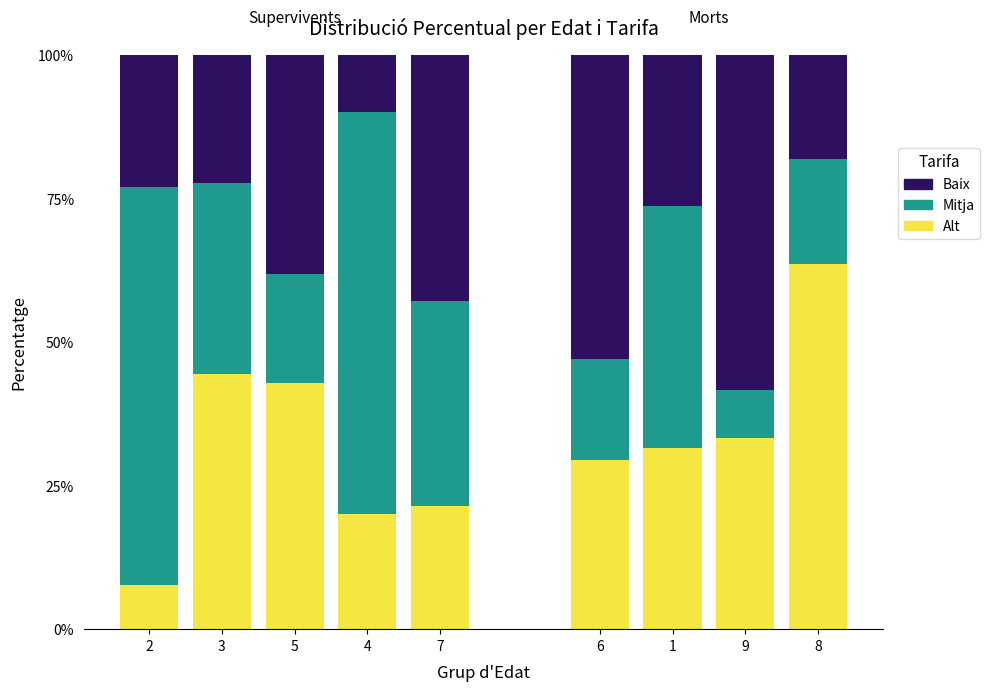

Which series has the largest total across all categories?

Mitja